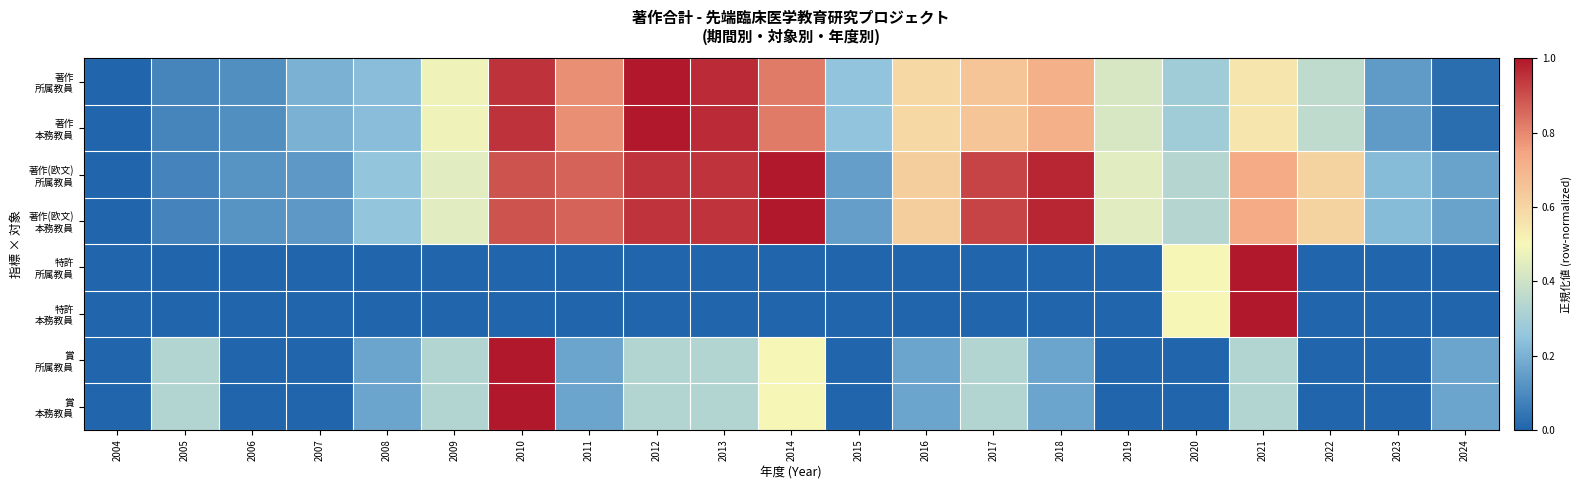

At how many categories does at least one series exceed 0?

20